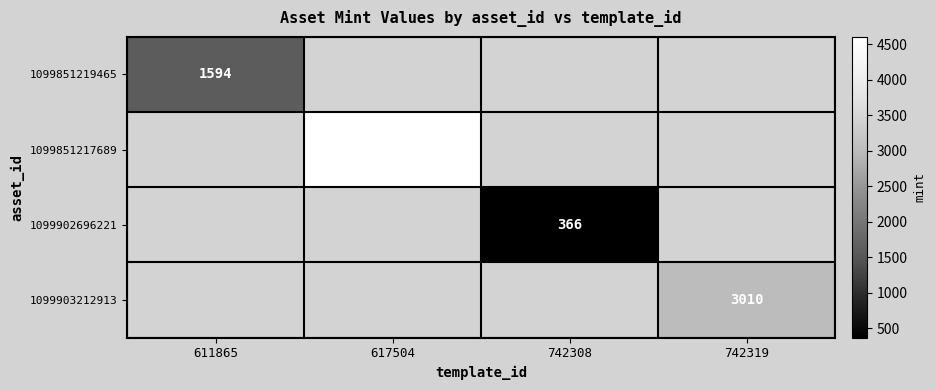

The 1099851219465 series shows 2403 at 611865. True or false?

False